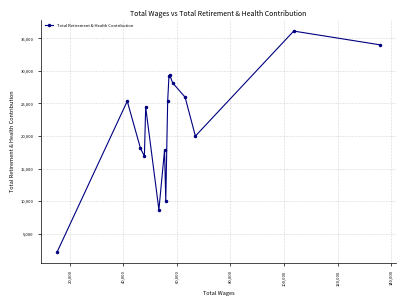

What is the average value?

21994